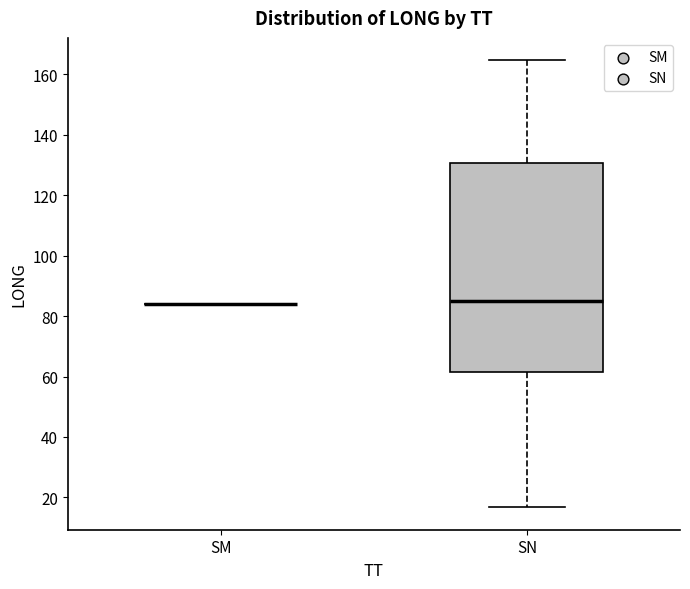

Reading left to right, read every box against the y-axis: the position of its median line, the range the box covers, and the ends of its whiskers. The values are not printed on the chart, so give them approximately, as read against the axis.

SM: box collapsed to a line at 84, whiskers 84 to 84
SN: median 84, box 62 to 130, whiskers 16 to 164